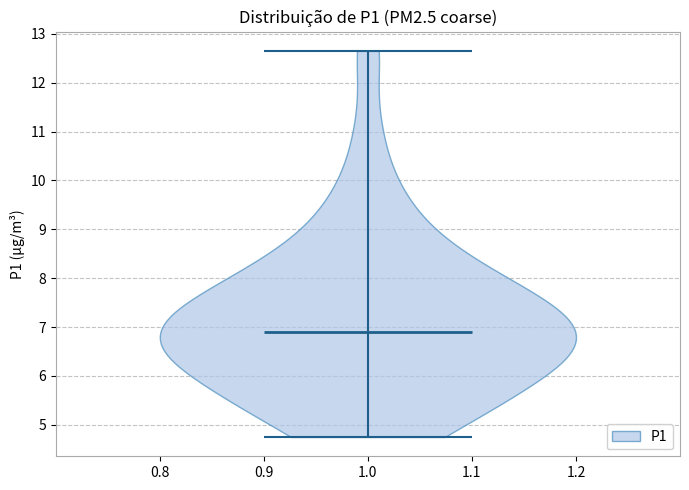

Read this violin plot against the y-axis: where its median line is, and the lowest and highest points the violin reaches. The values are not printed on the chart, so give them approximately, as read against the axis.

median line 6.9, lowest point 4.8, highest point 12.7